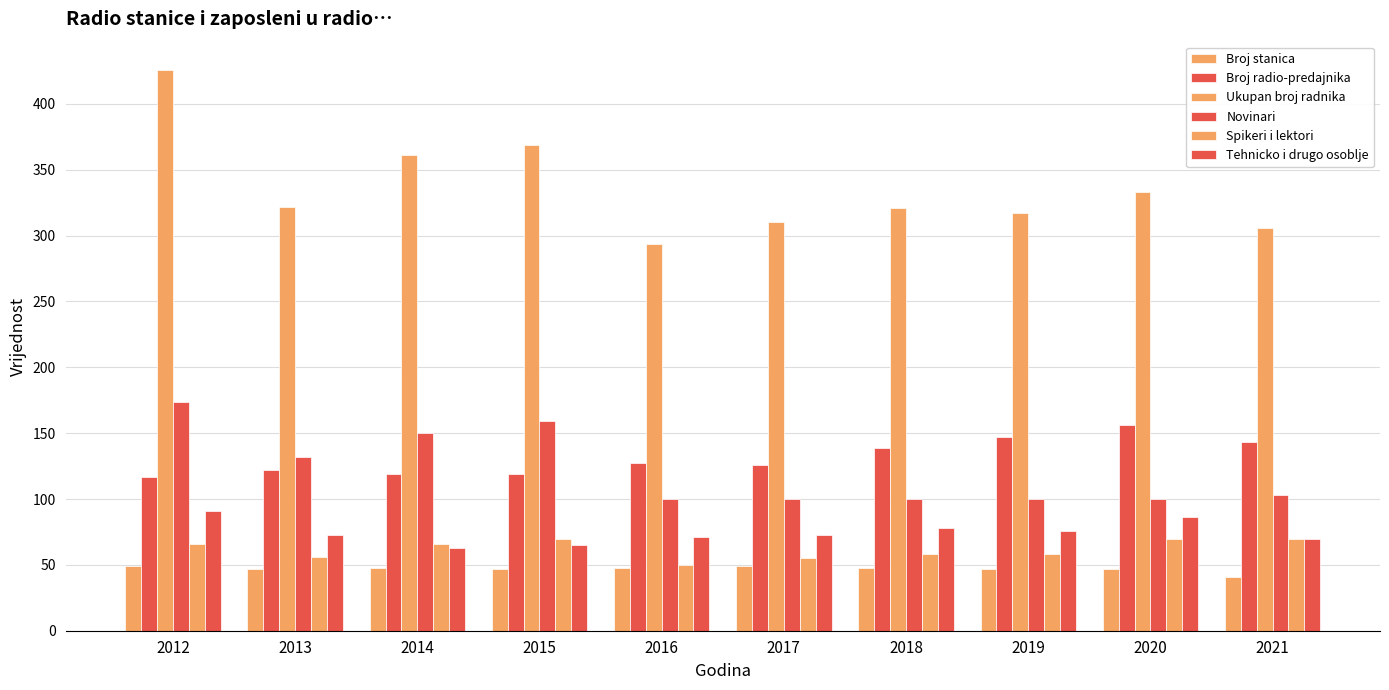

How many data points does each series have?

10